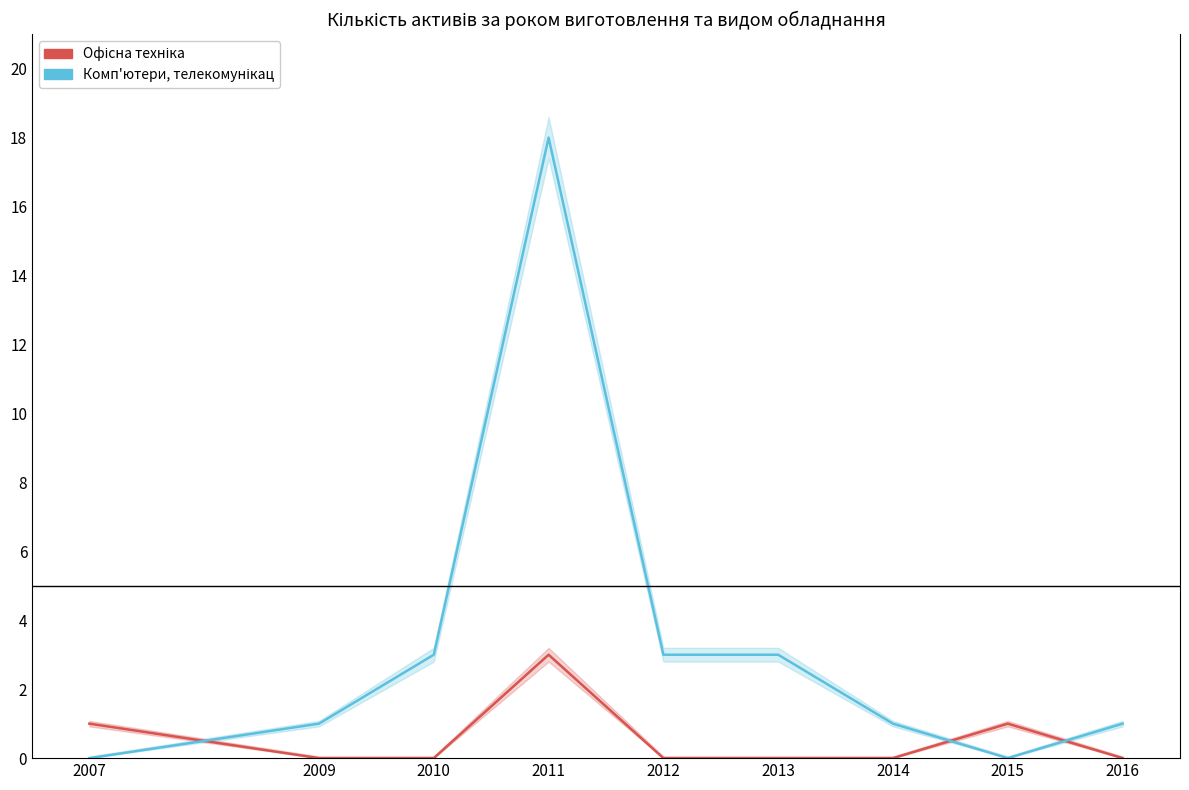

What is the difference between the maximum and minimum values in the Офісна техніка series?

3